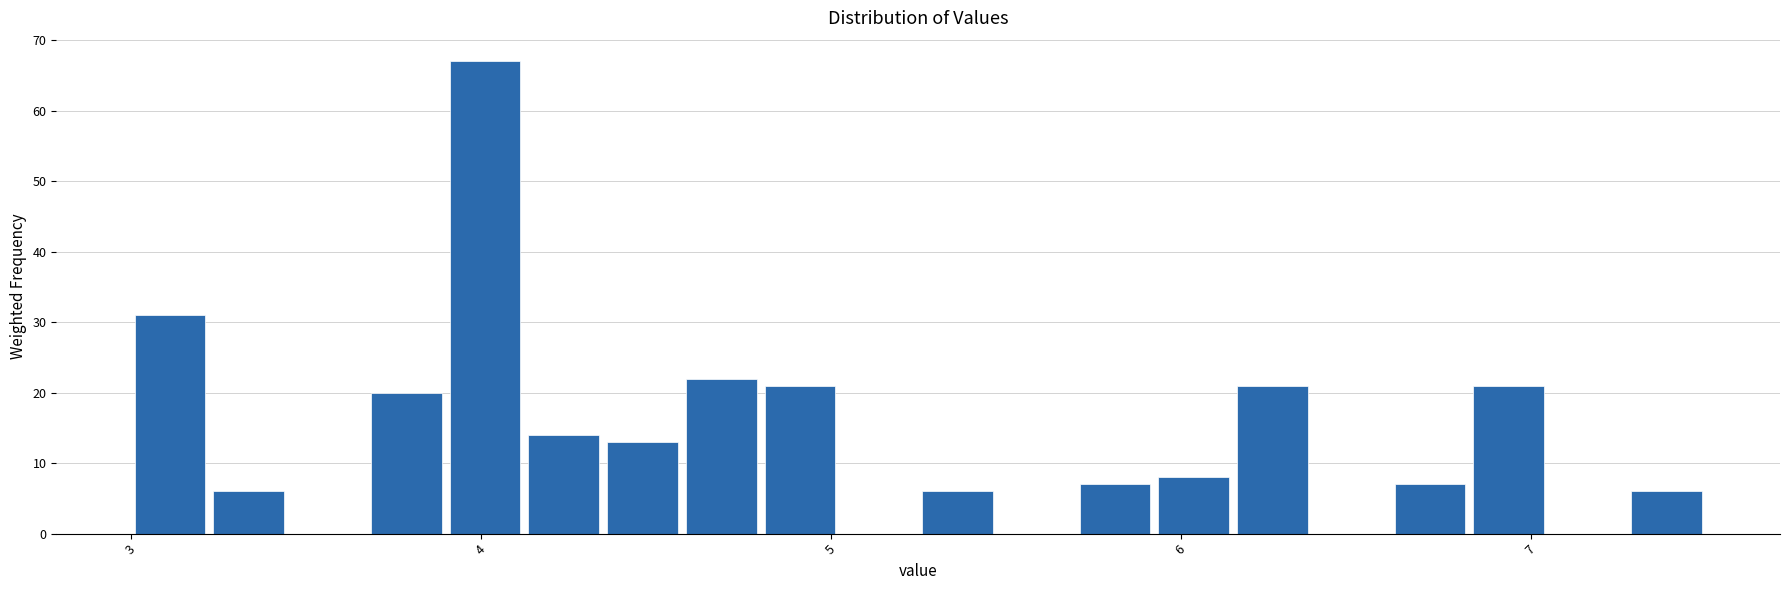

Around what value on the x-axis is the tallest bar? Give the approximate position of its centre, as read against the axis.

4.0